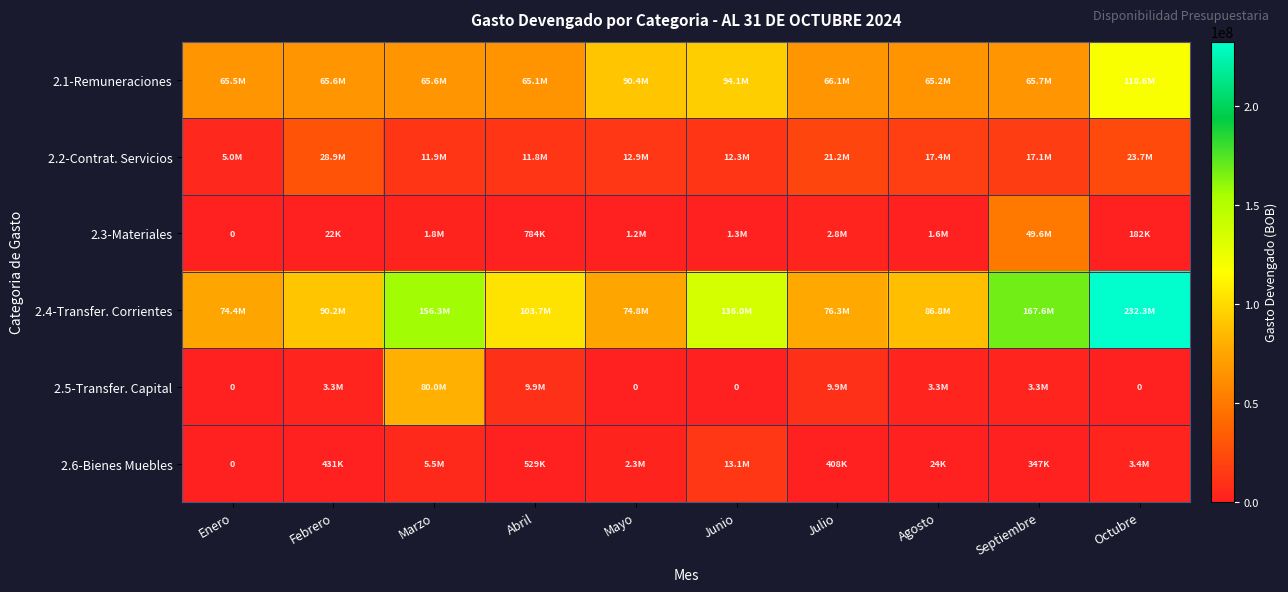

What is the sum of all 2.2-Contrat. Servicios values?

162160281.0